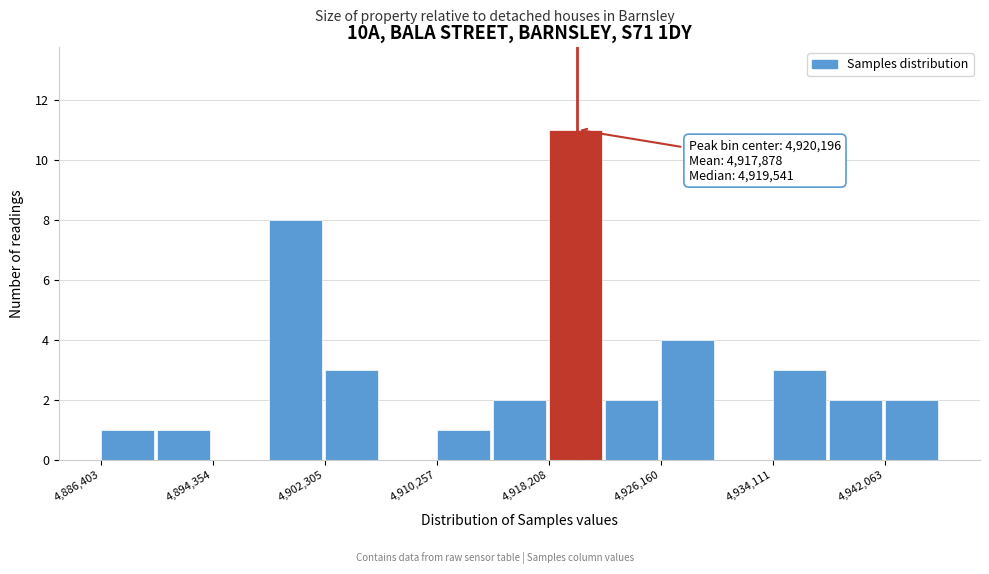

Read against the x-axis, roughly where is the centre of the tallest bar?

4920000